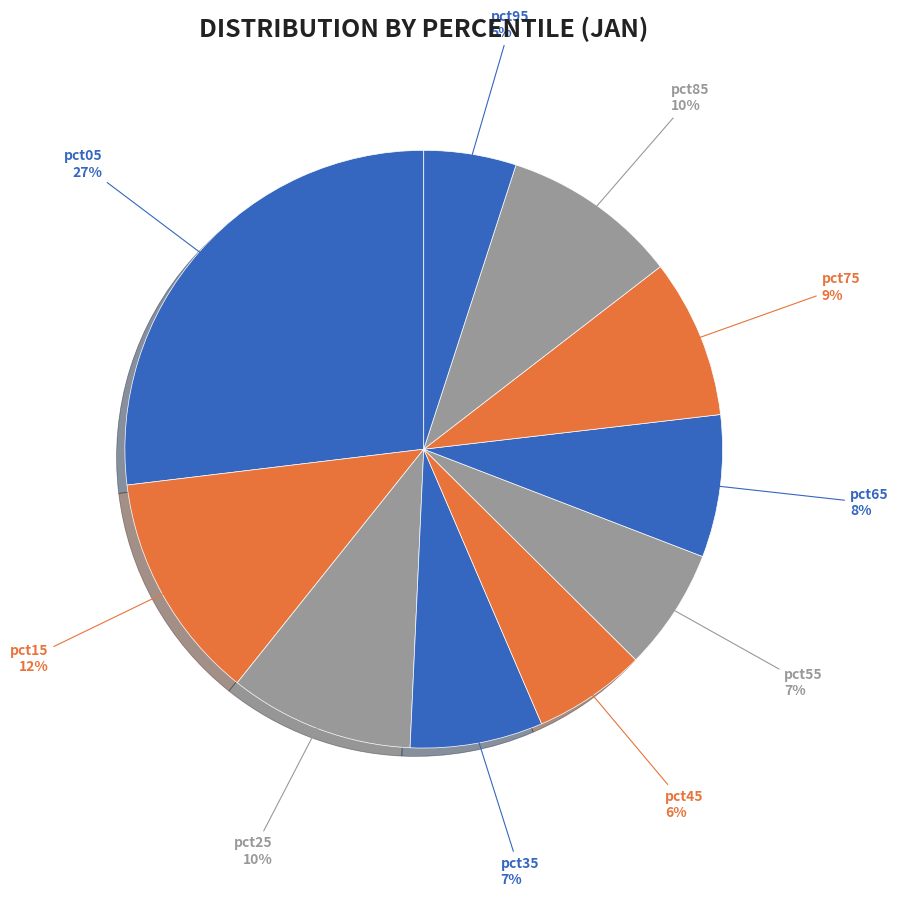

To the nearest percent, what is the difference between the largest and smallest slice percentages?

22%